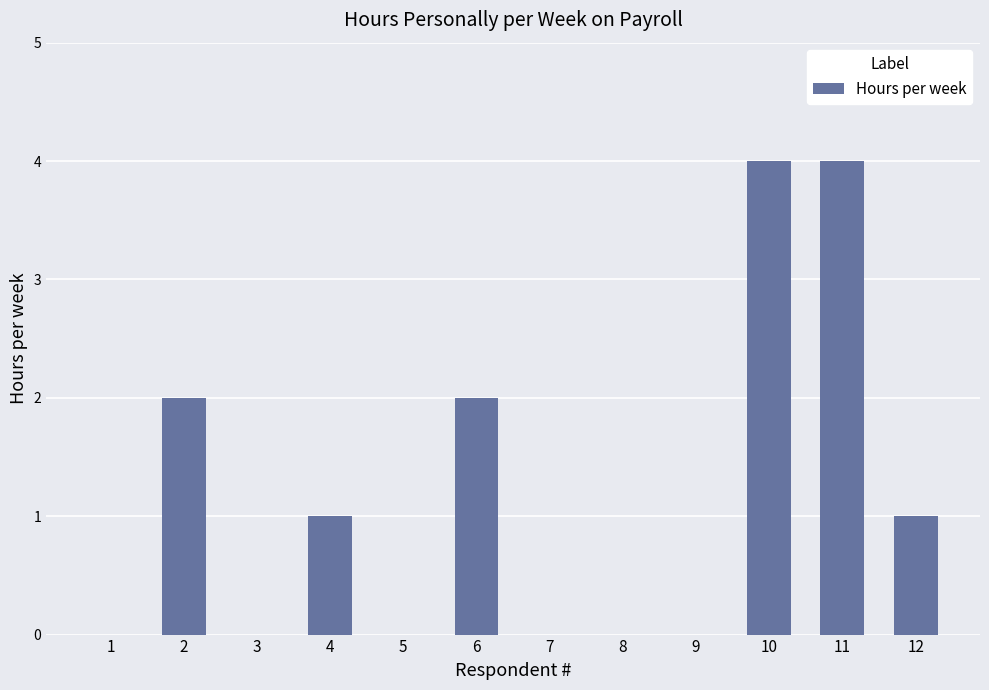

What is the sum of all values?

14